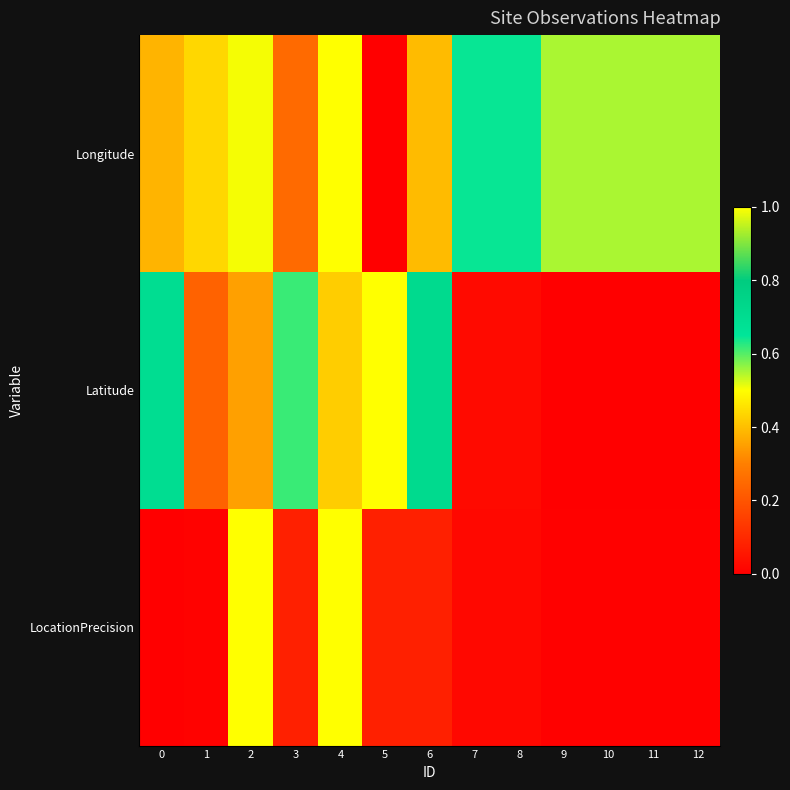

Which label corresponds to the smallest value in the chart?

5